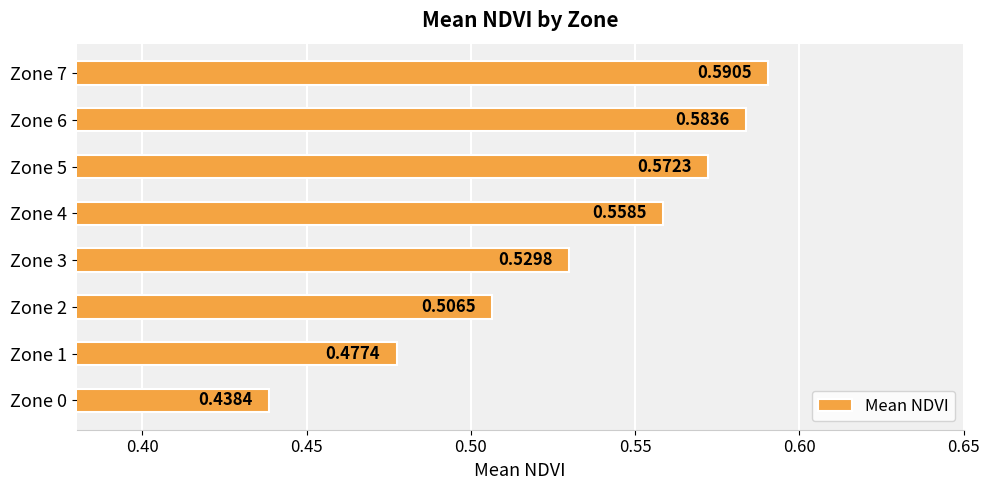

Count the number of categories in the chart.

8